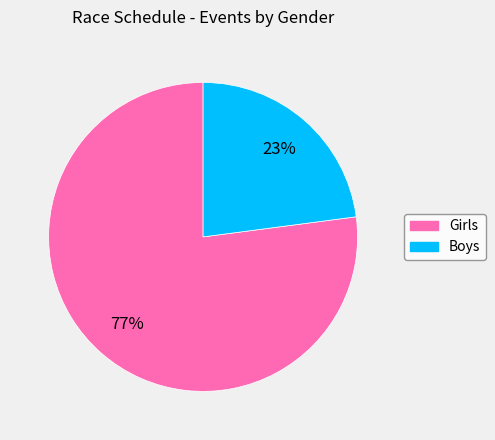

Rank the categories by value from highest to lowest.

Girls, Boys